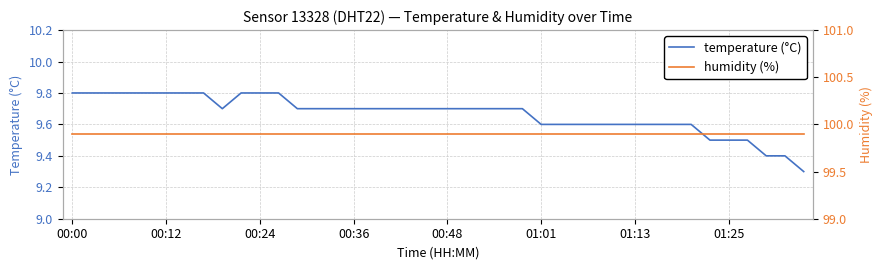

What is the difference between the highest and lowest values at 13?

90.2